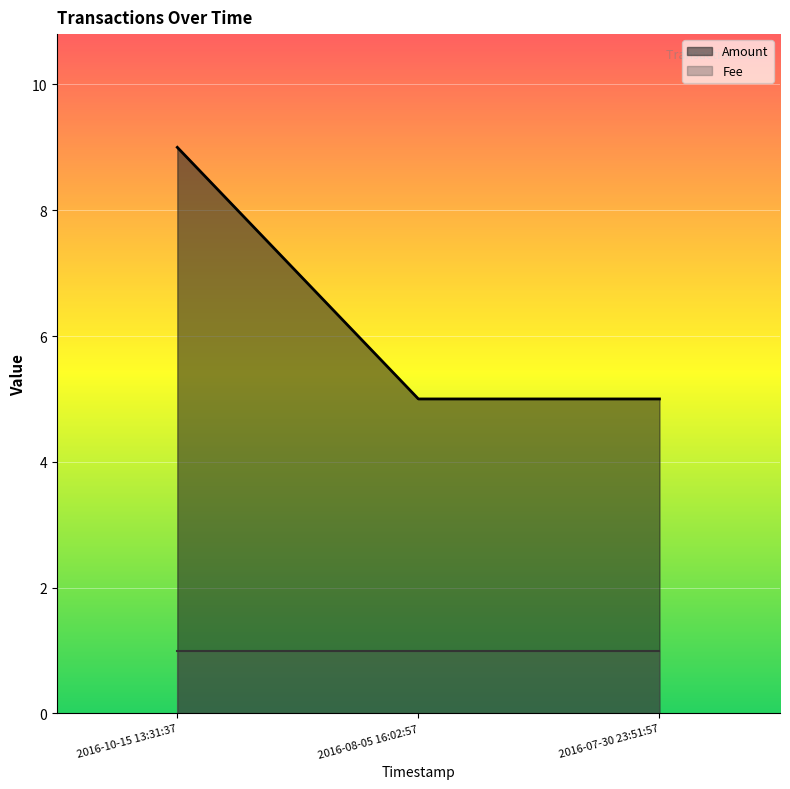

What is the label of the 1st point from the left?

2016-10-15 13:31:37